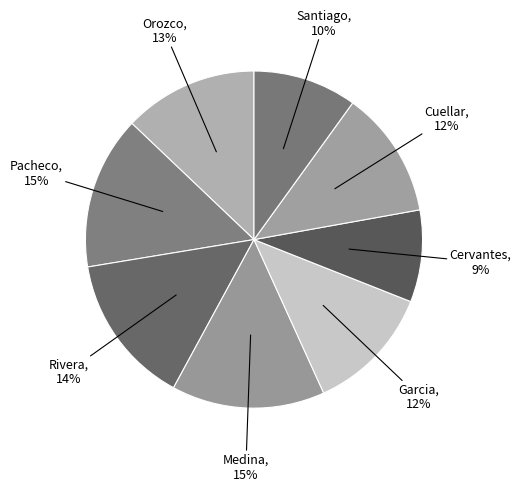

How many segments does this pie chart have?

8